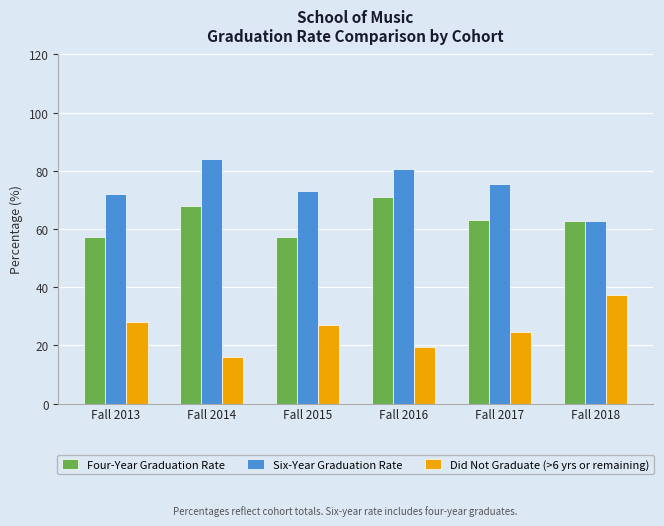

Where does the Did Not Graduate (>6 yrs or remaining) series first go above 26?

Fall 2013